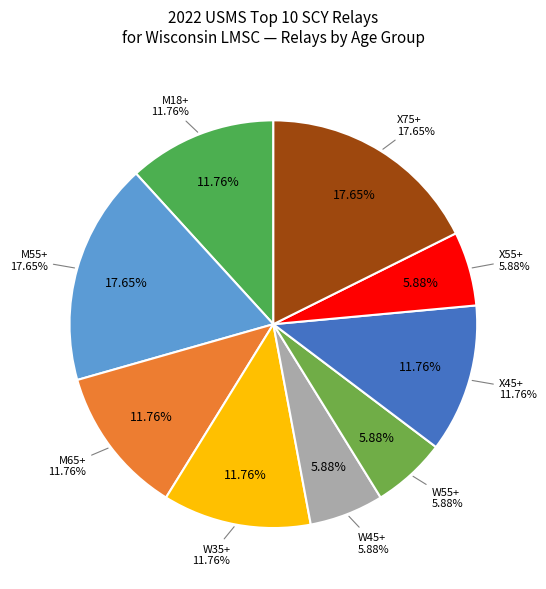

What percentage is NOT represented by M55+?

82.4%